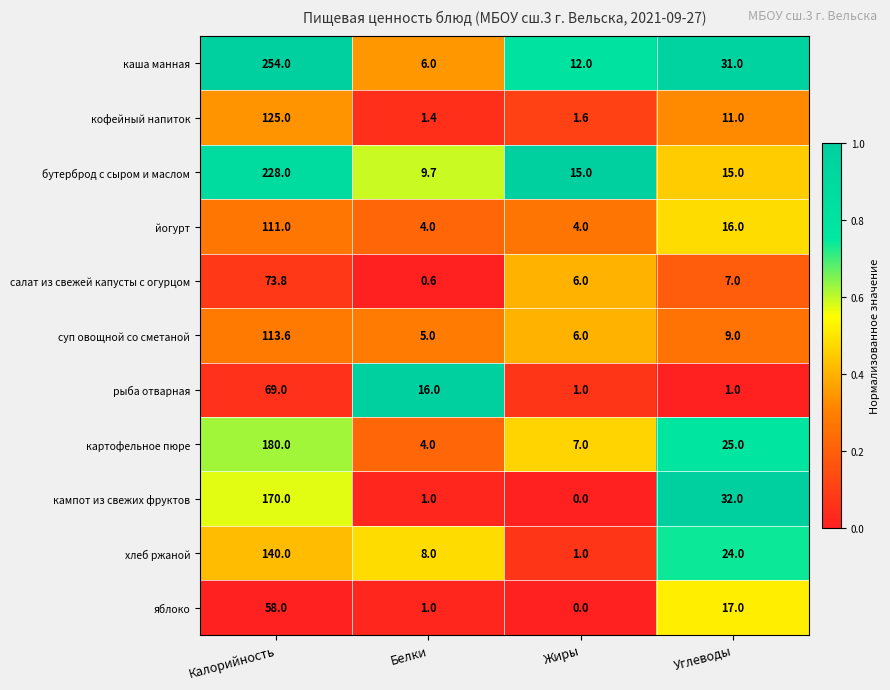

At which category does the chart reach its peak across all series?

Калорийность